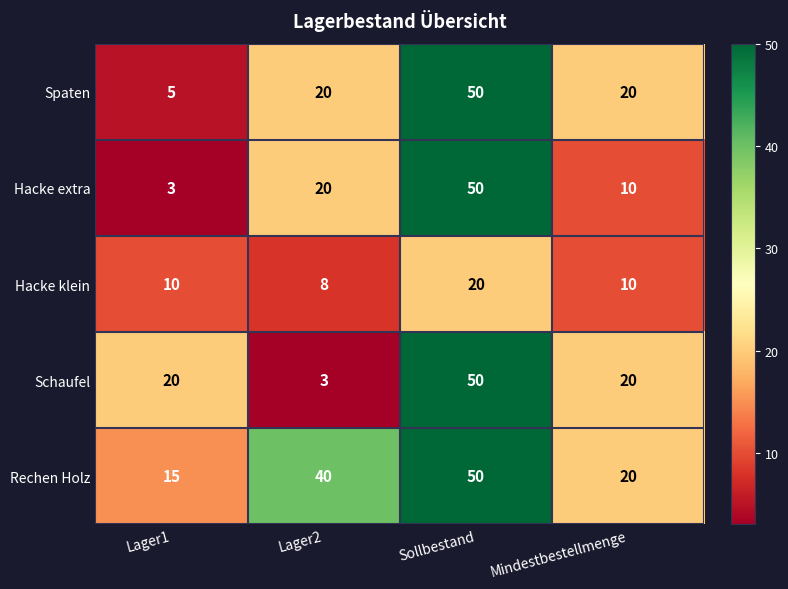

What is the approximate value of Rechen Holz at Mindestbestellmenge, to the nearest 10?

20